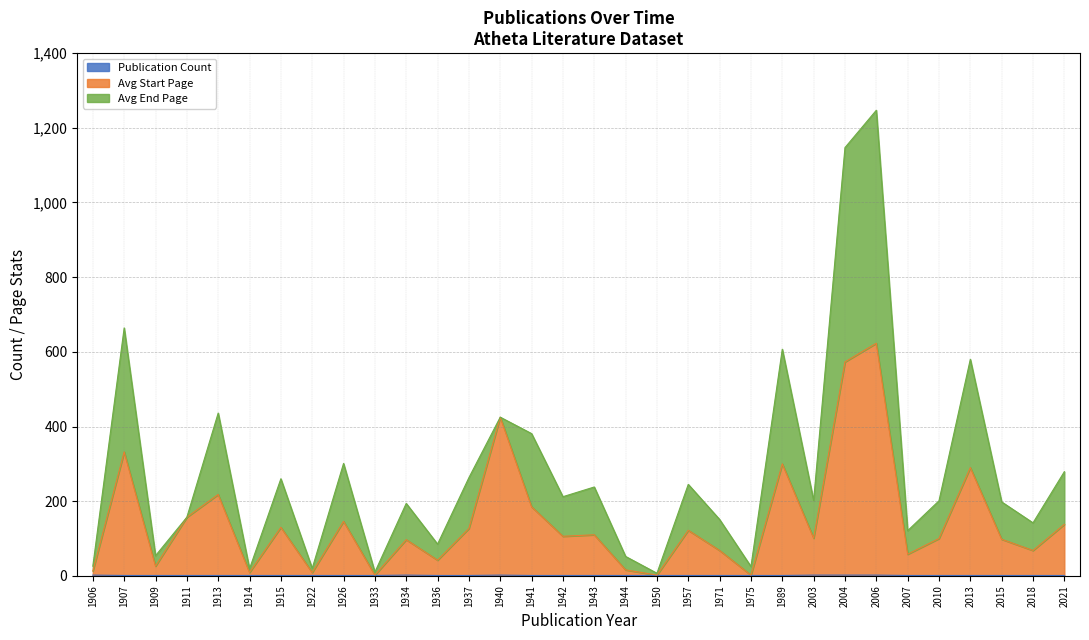

How many interior local peaks does the Avg Start Page series have?

11